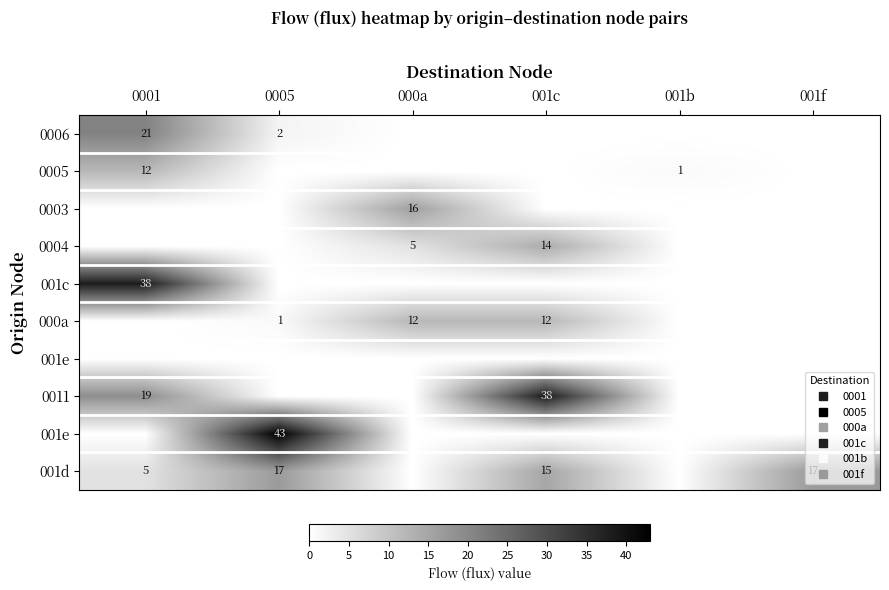

Which has a higher value, 001c or 0001?

0001